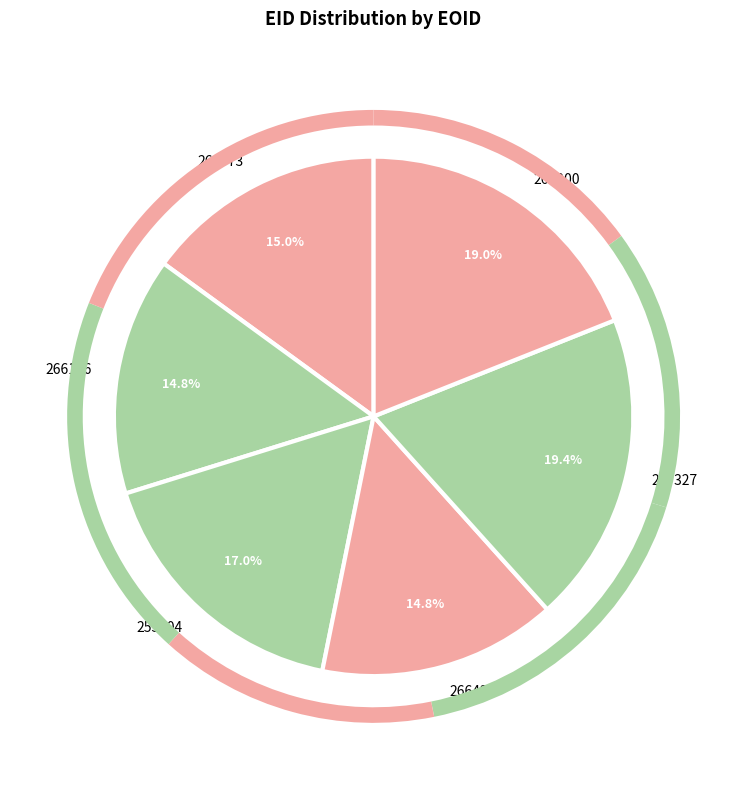

Between 266200 and 266438, which is larger?

266200